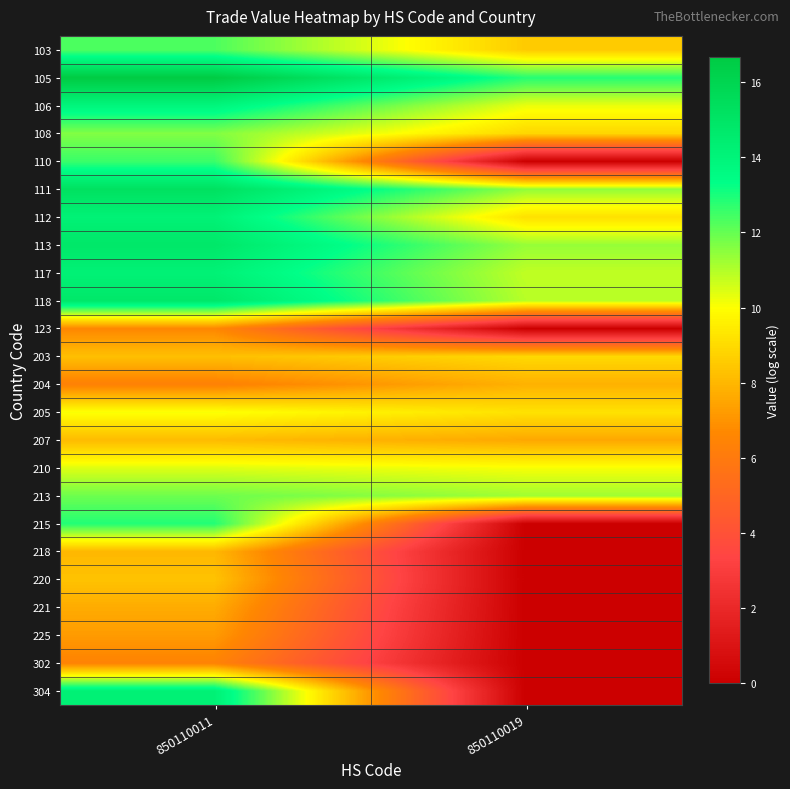

Rank the series by their maximum value, from lowest to highest.

302, 123, 225, 221, 204, 218, 207, 220, 203, 205, 210, 108, 213, 103, 110, 215, 106, 112, 117, 304, 118, 113, 111, 105